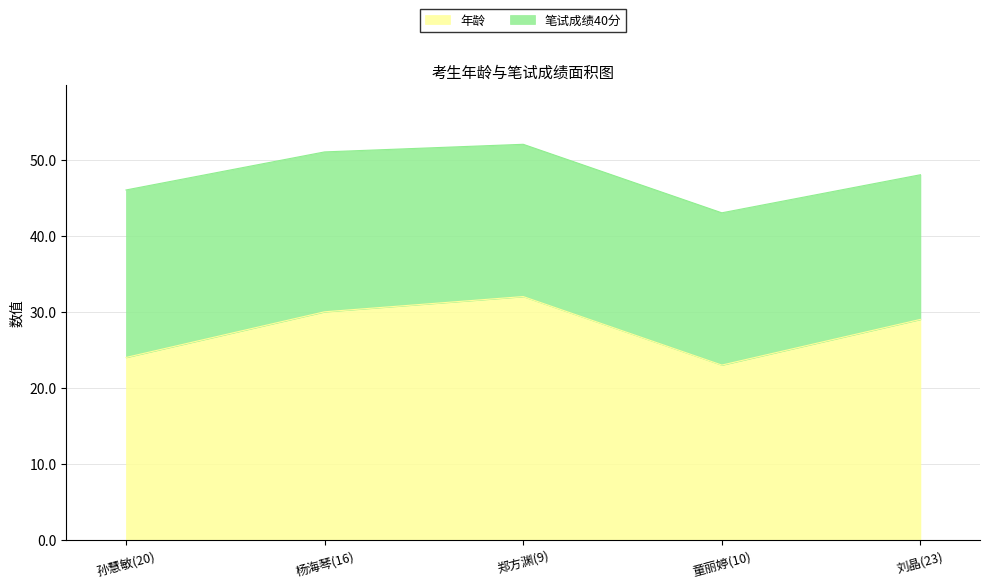

What is the ratio of the value at 郑方渊(9) to the value at 童丽婷(10)?

1.4